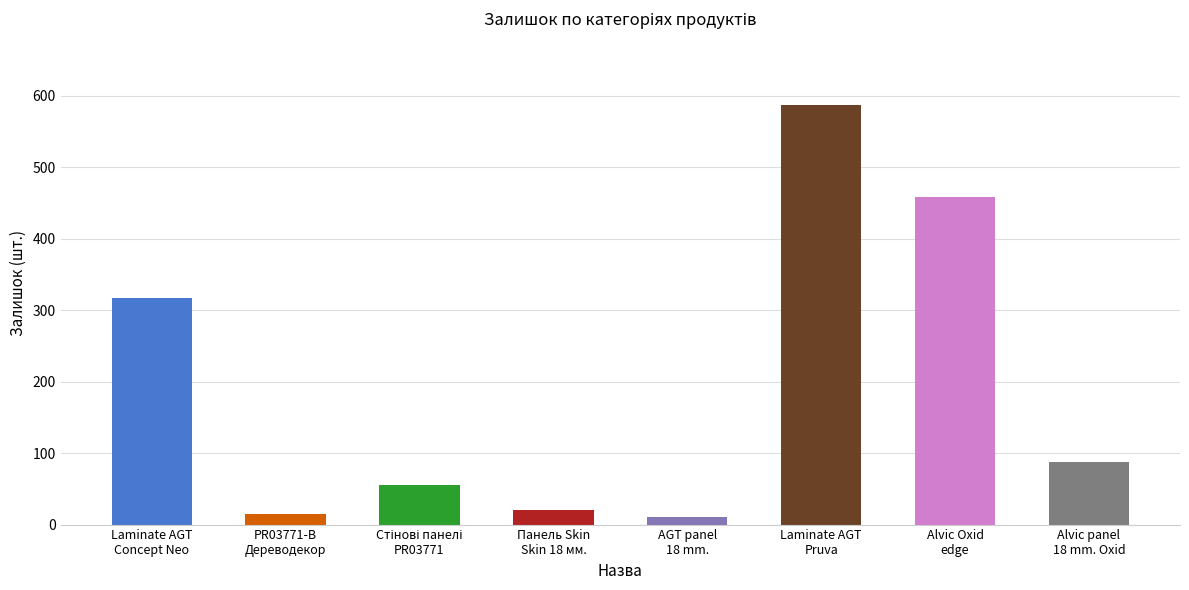

True or false: the data shows 221 at Laminate AGT
Concept Neo.

False